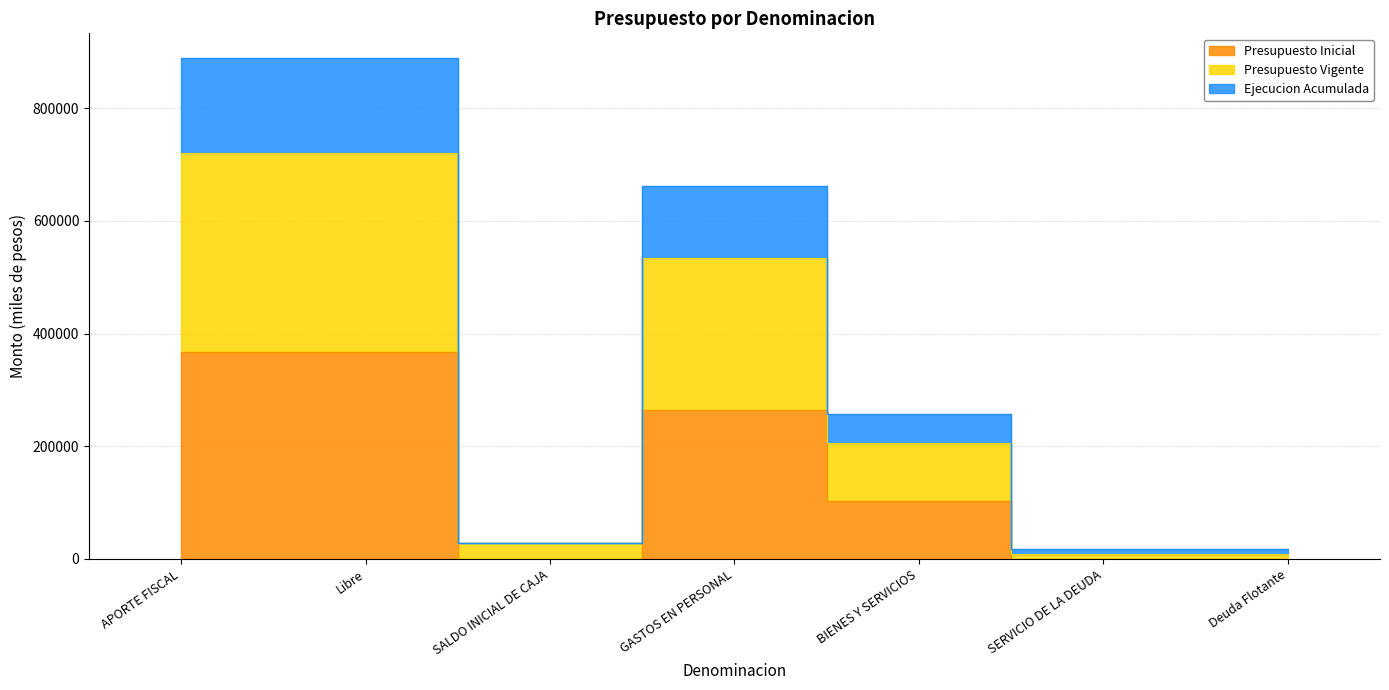

List the series in order of their overall mean, lowest first.

Presupuesto Inicial, Presupuesto Vigente, Ejecucion Acumulada